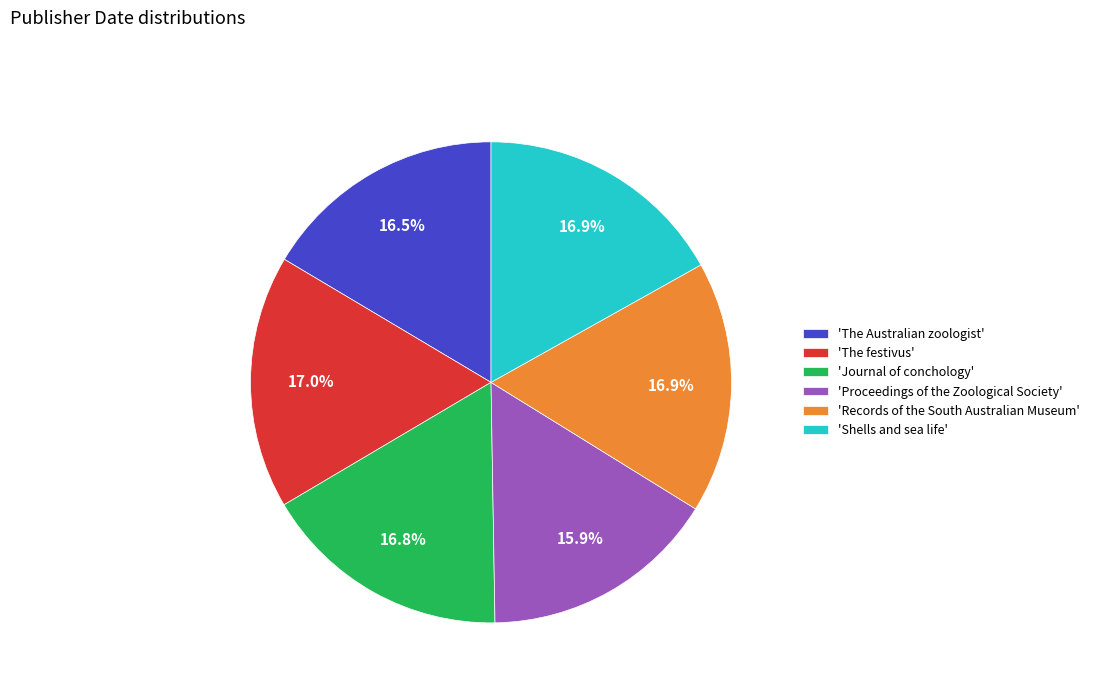

How much of the chart is everything except 'The Australian zoologist'?

83.5%